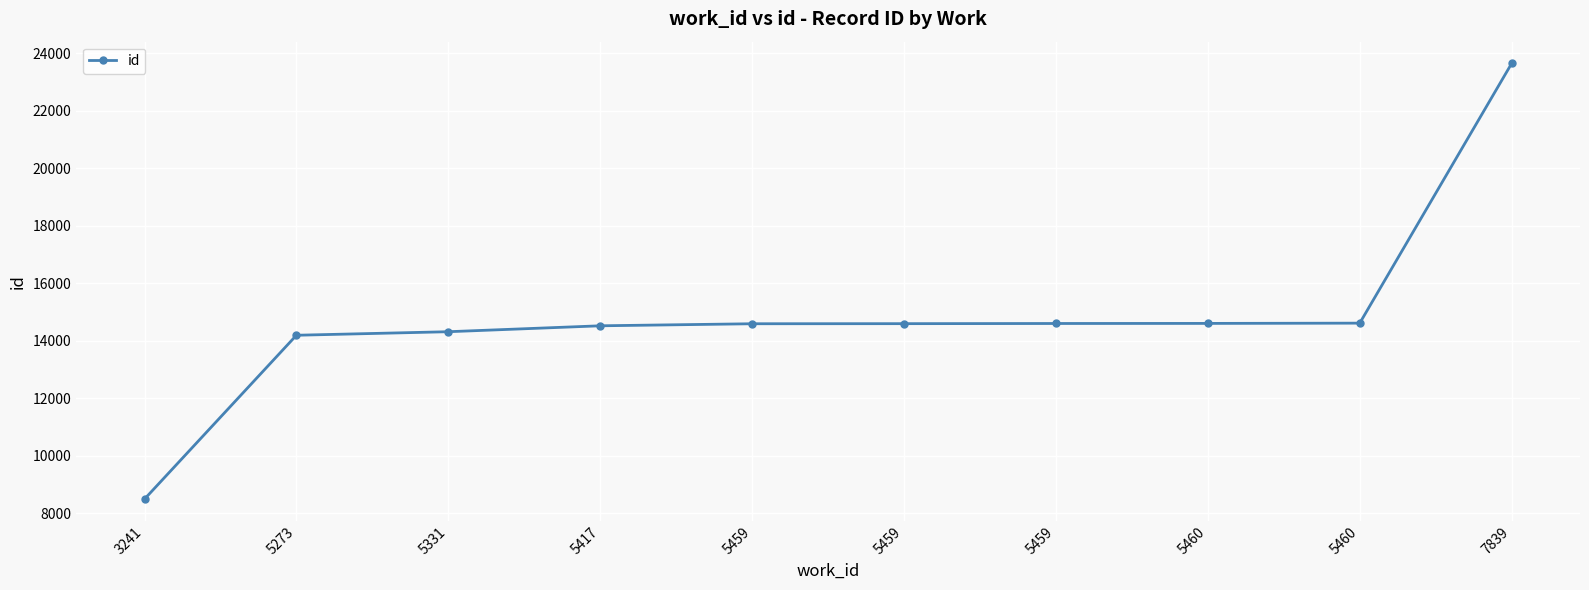

What is the sum of the values at 5459 and 5459?

29194